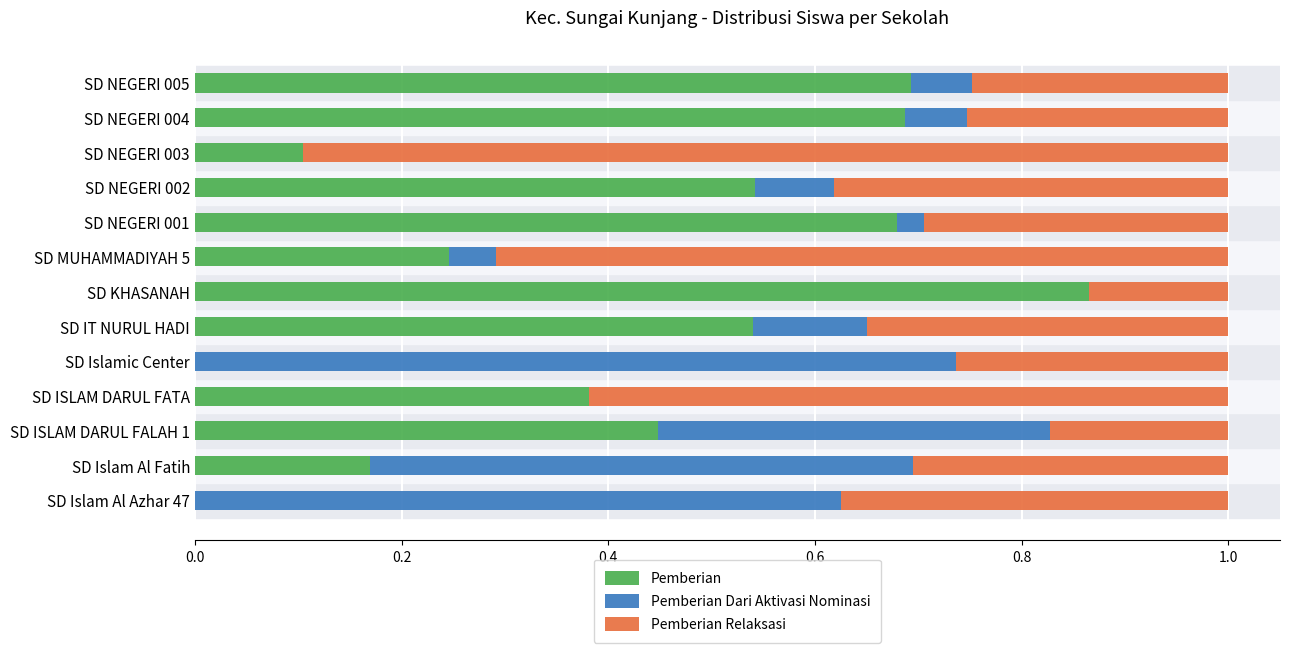

What is the total value across all series at SD Islam Al Fatih?

1.0